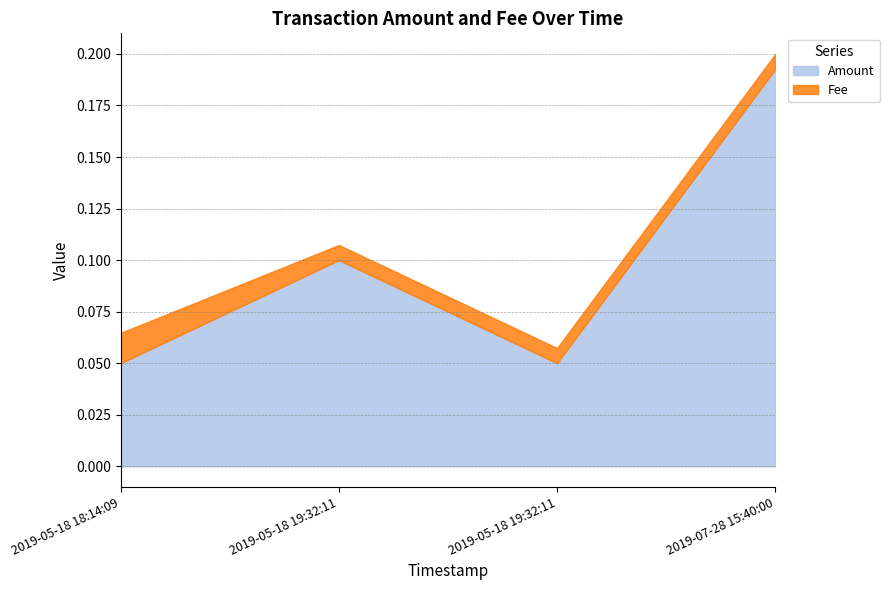

True or false: Amount and Fee cross at least once.

False